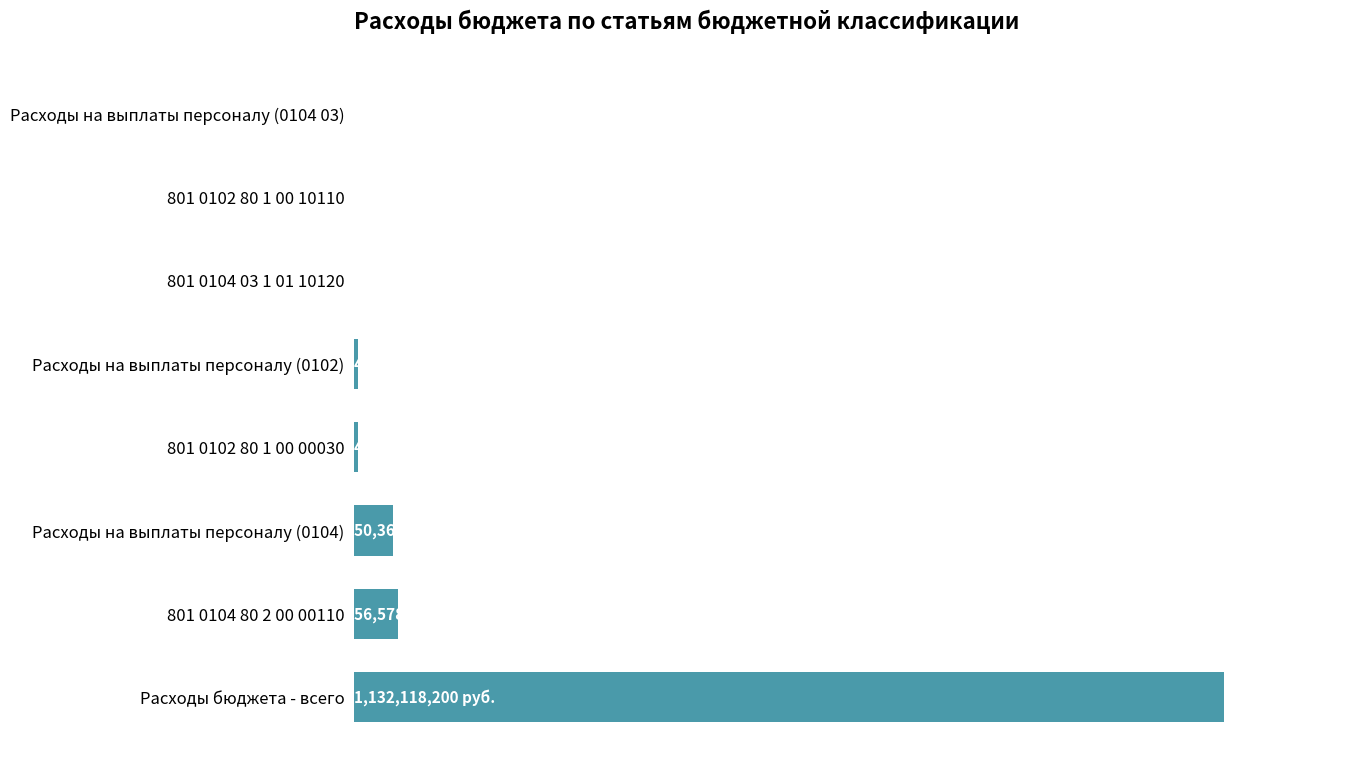

What is the sum of all values?

1249233800